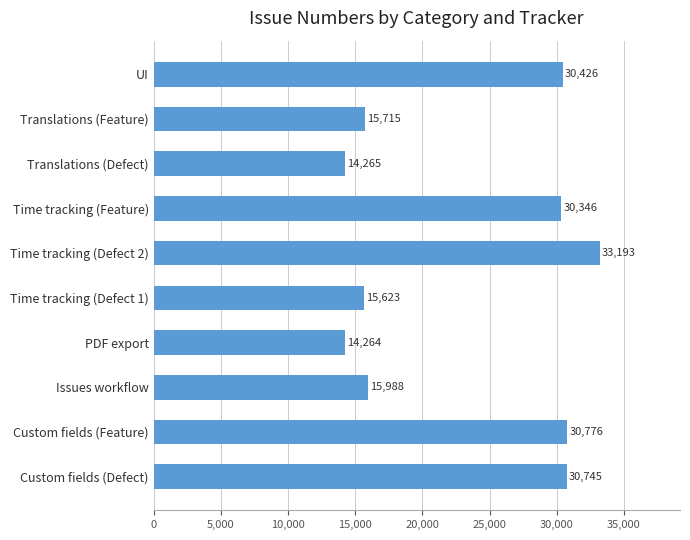

What is the ratio of the value at Translations (Feature) to the value at Time tracking (Feature)?

0.5